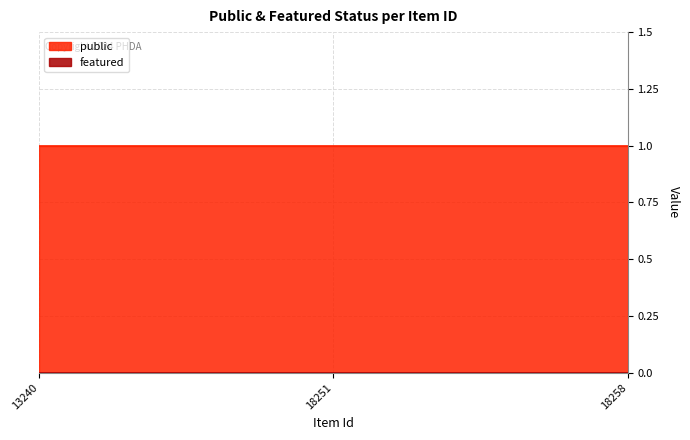

Reading left to right, transcribe all the data shown in this chart.

public: 13240=1	18251=1	18258=1
featured: 13240=0	18251=0	18258=0